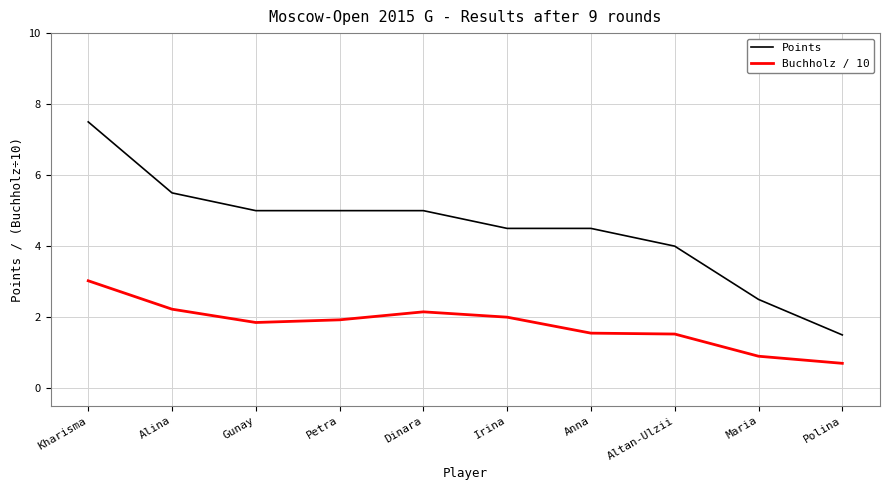

At how many categories does at least one series exceed 1?

10